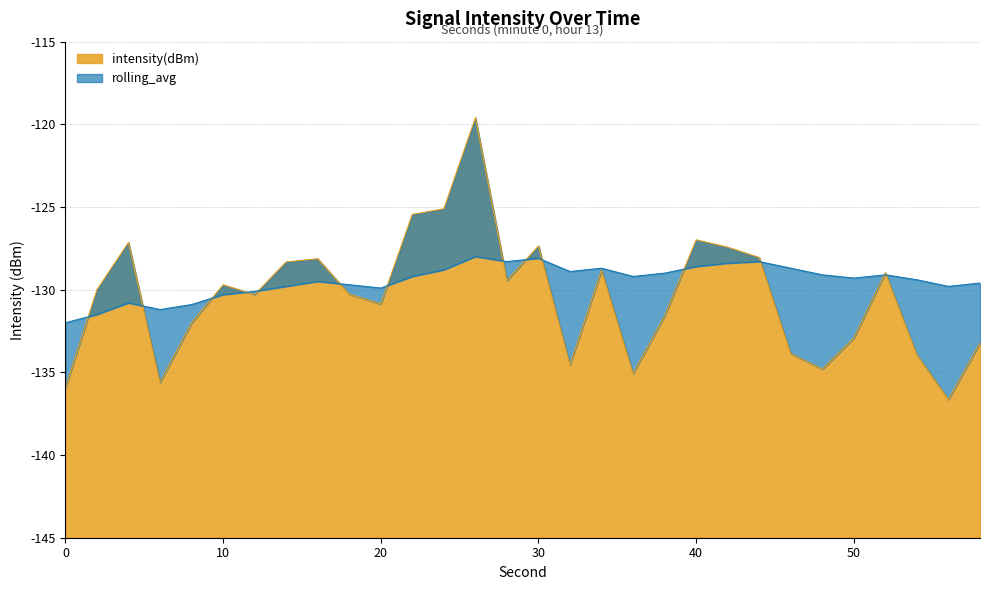

At 8, list the series in order from smallest to largest.

intensity(dBm), rolling_avg